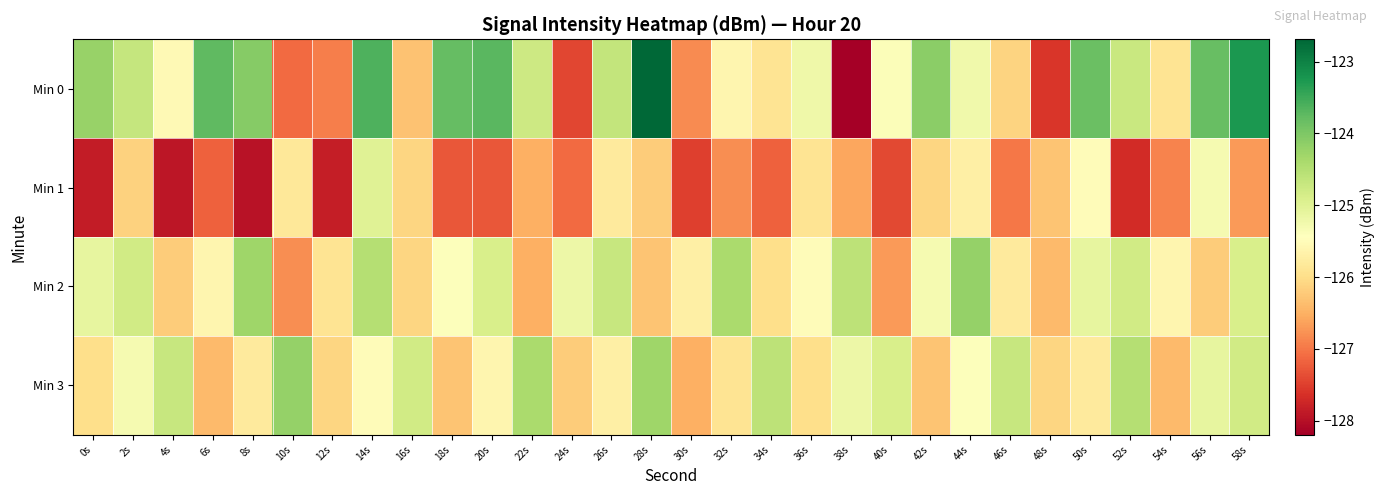

Which label corresponds to the largest value in the chart?

28s